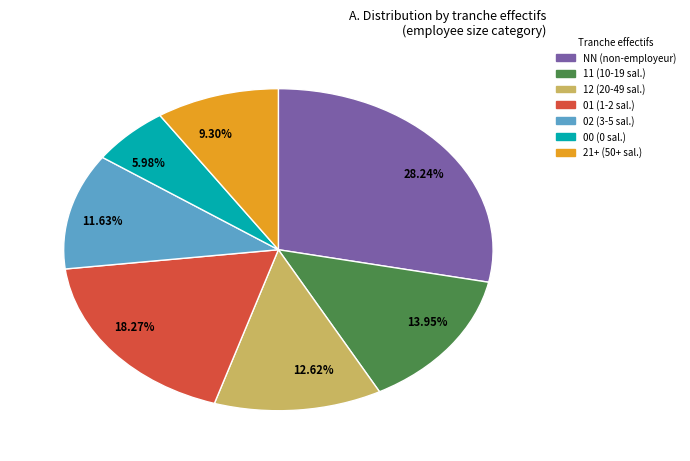

Combined, do 18.27% and 11.63% account for over 50%?

No